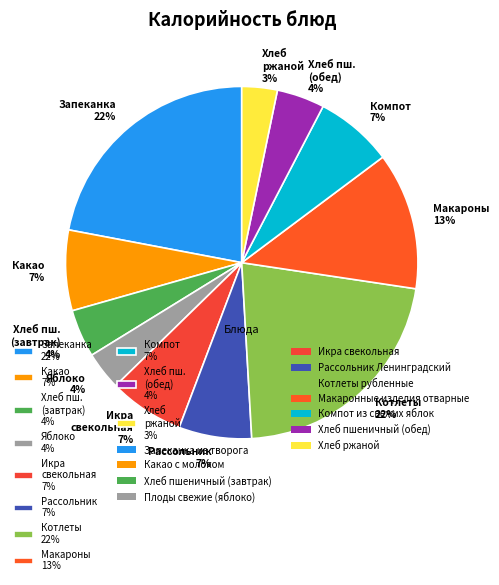

Is it true that Макароны 13% is 18% of the pie?

False